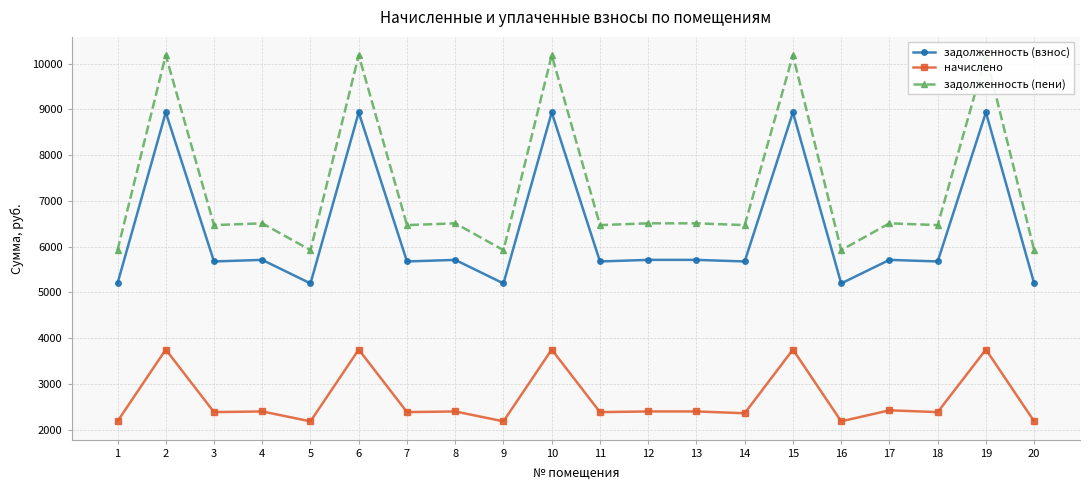

Rank the categories by начислено value from highest to lowest.

2, 6, 10, 15, 19, 17, 4, 8, 12, 13, 3, 7, 11, 18, 14, 1, 5, 9, 16, 20